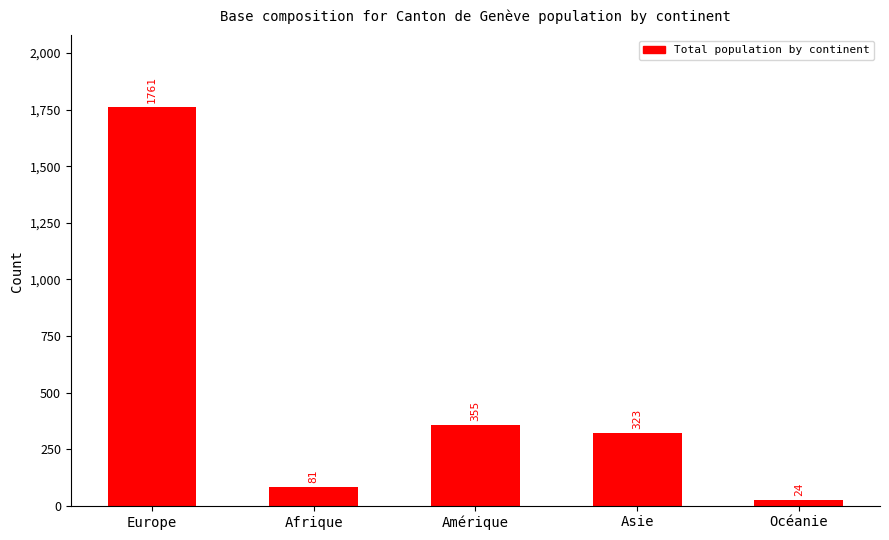

How many bars are there in total?

5